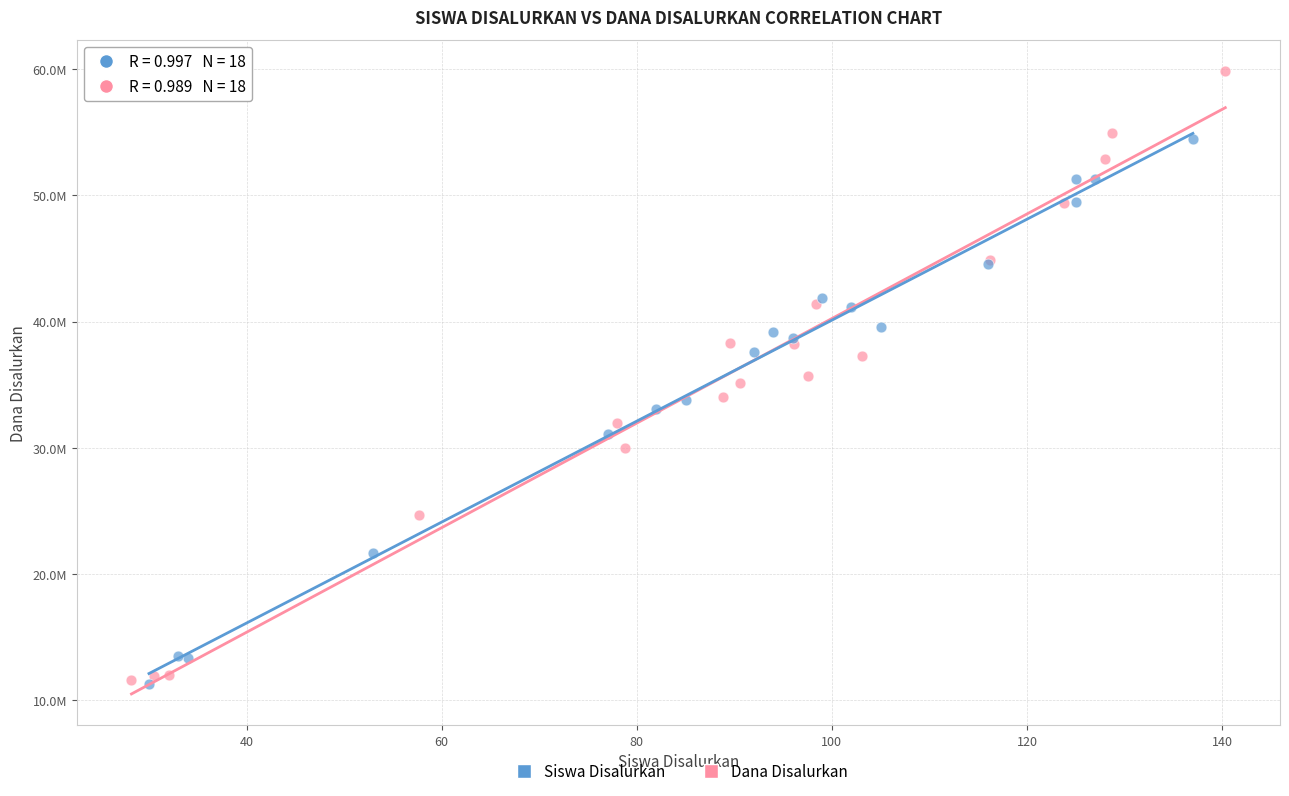

What are all the series names shown in the legend?

Siswa Disalurkan, Dana Disalurkan